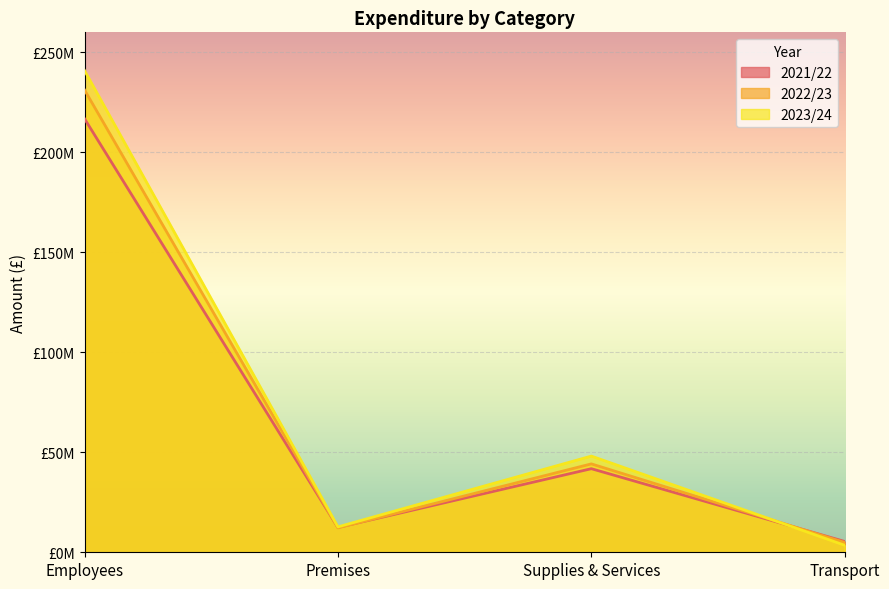

At how many categories does at least one series exceed 201030017?

1